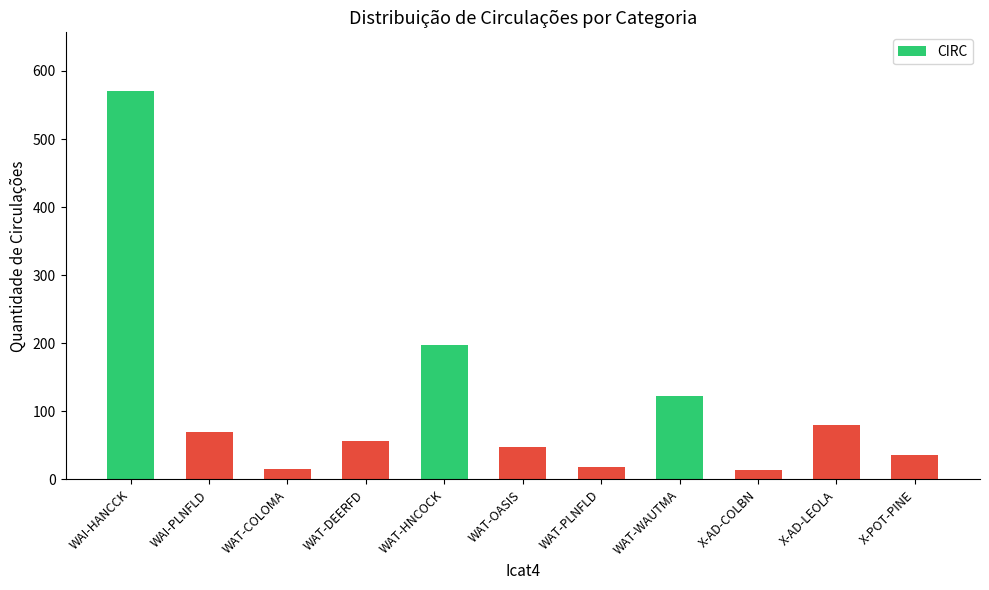

What is the value of the 3rd bar from the left?

15